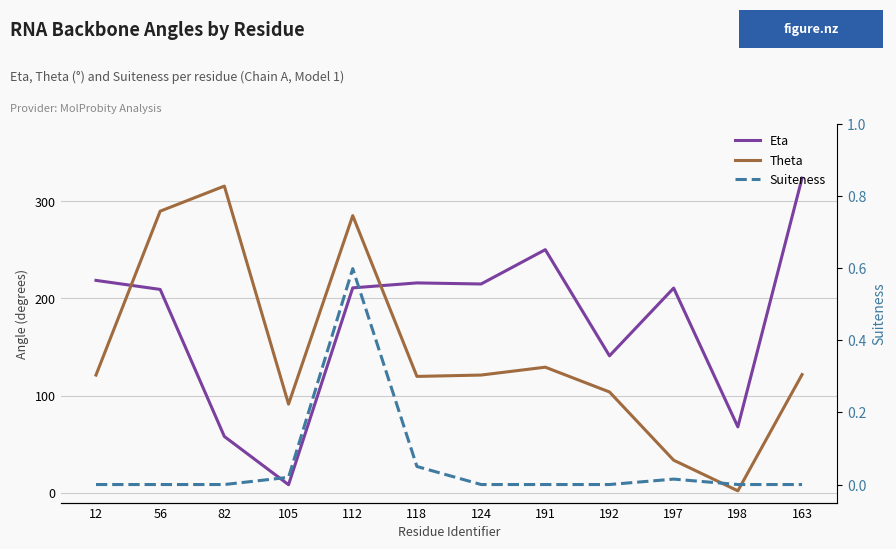

Read the Theta value at 163.

121.7